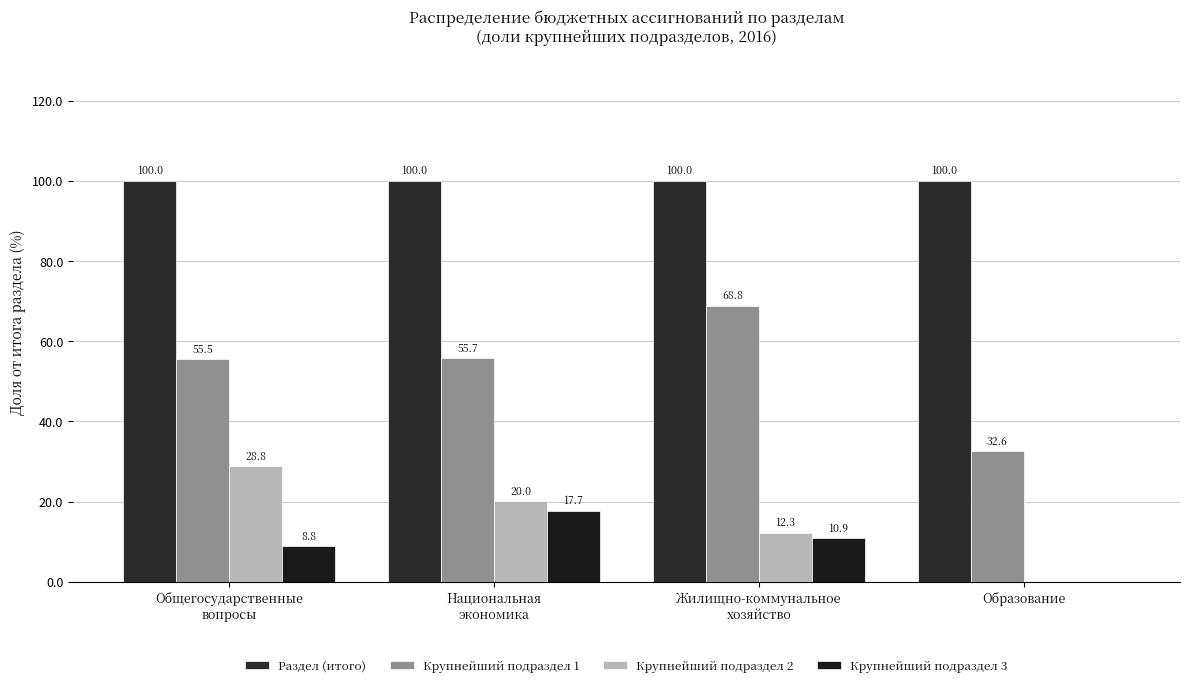

How many data points does each series have?

4